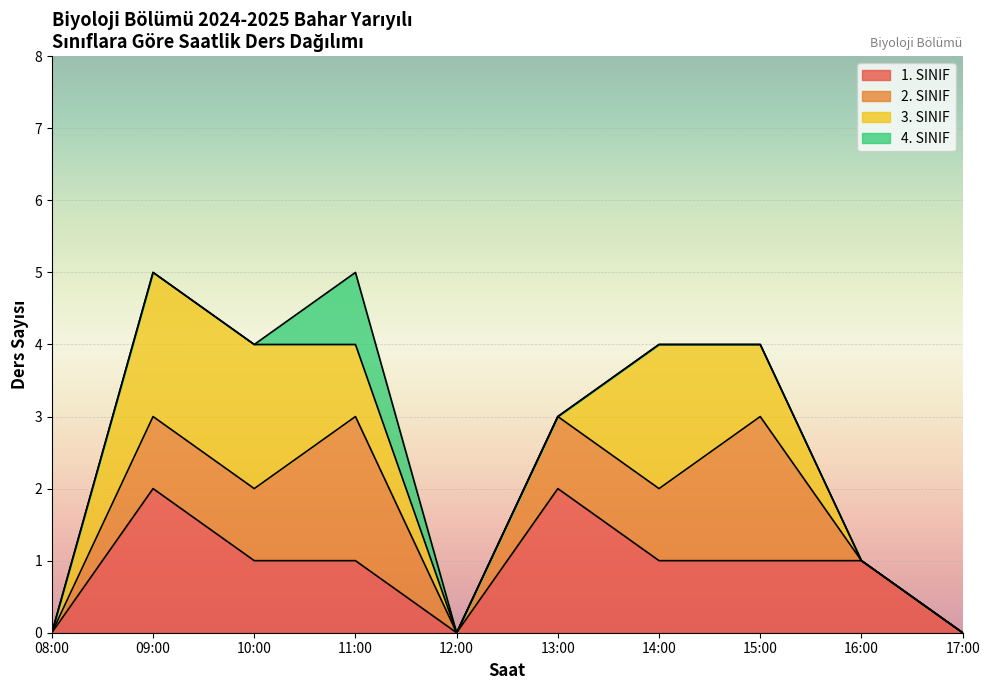

True or false: 3. SINIF has a value of 5 at 12:00.

False